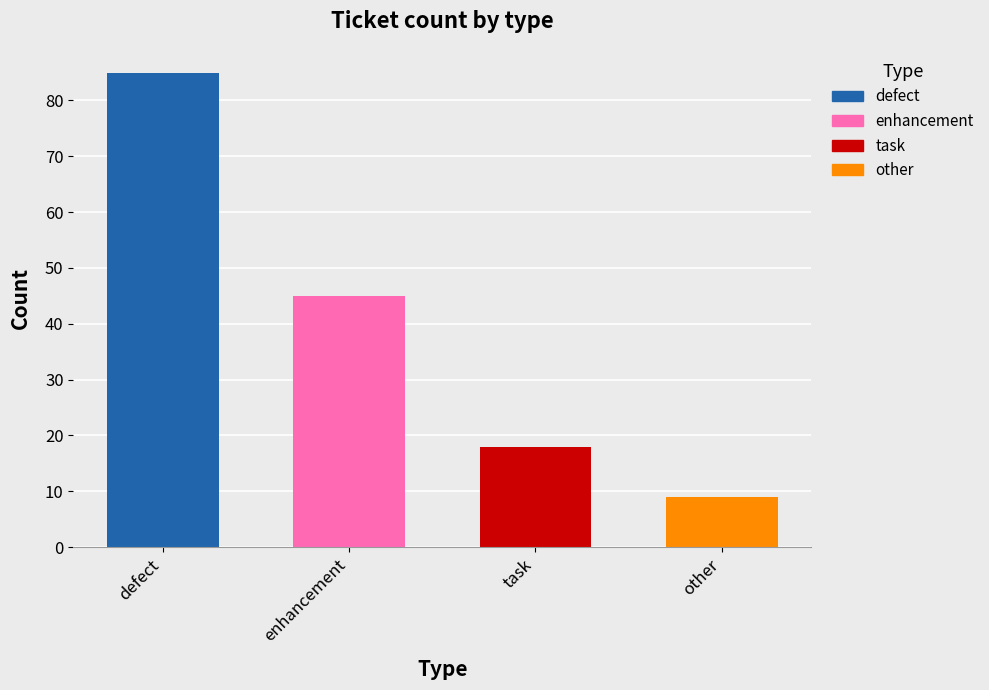

What is the label of the 1st bar from the left?

defect